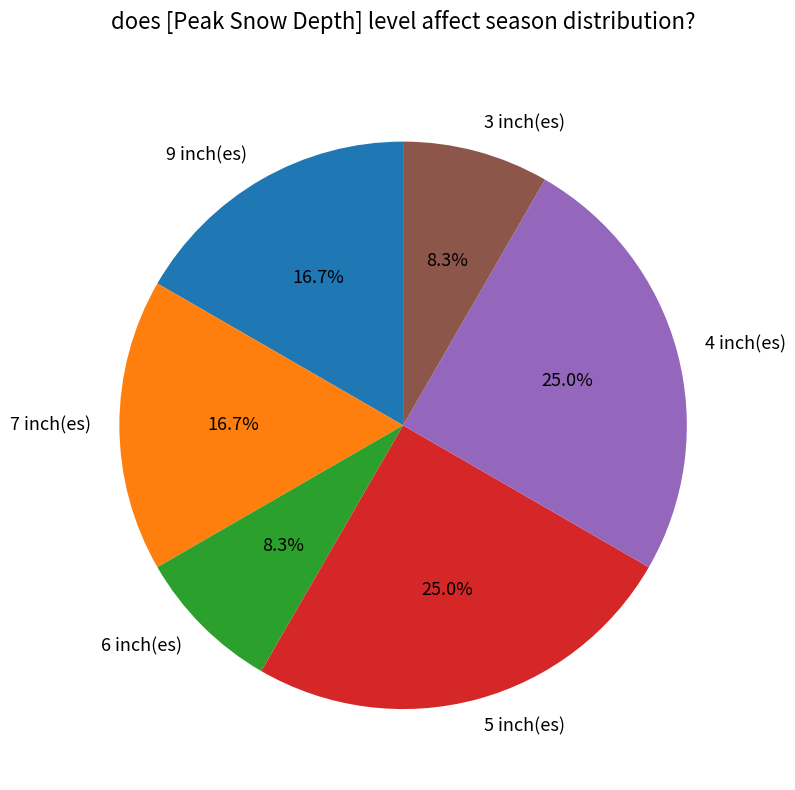

Does any single category account for the majority?

No